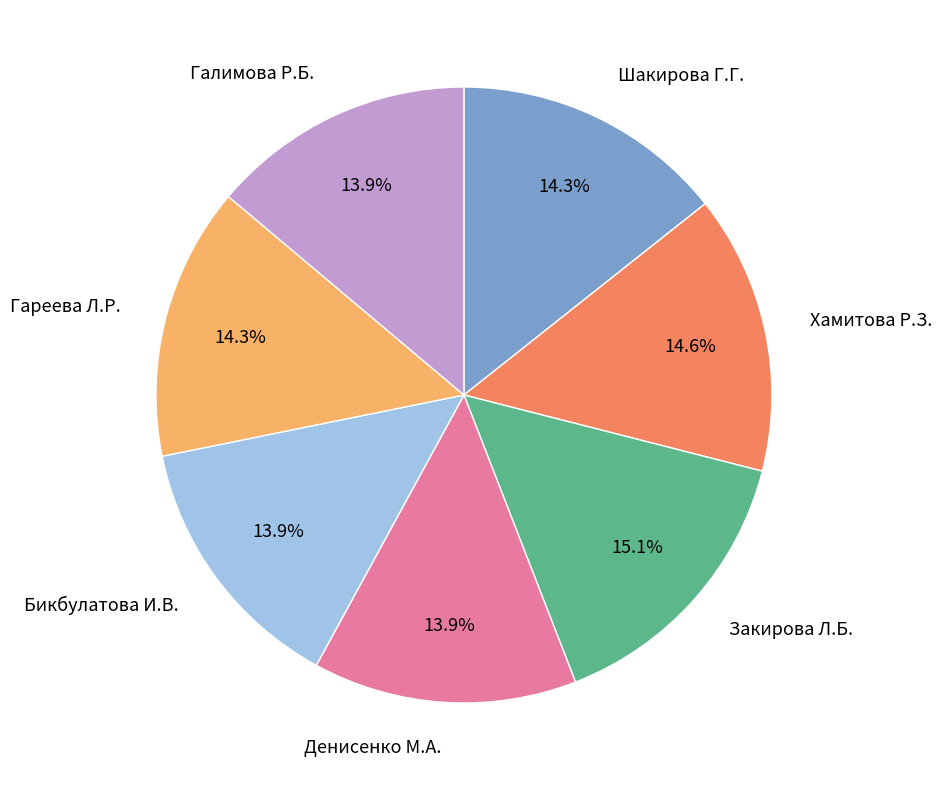

Is it true that Галимова Р.Б. is 25% of the pie?

False